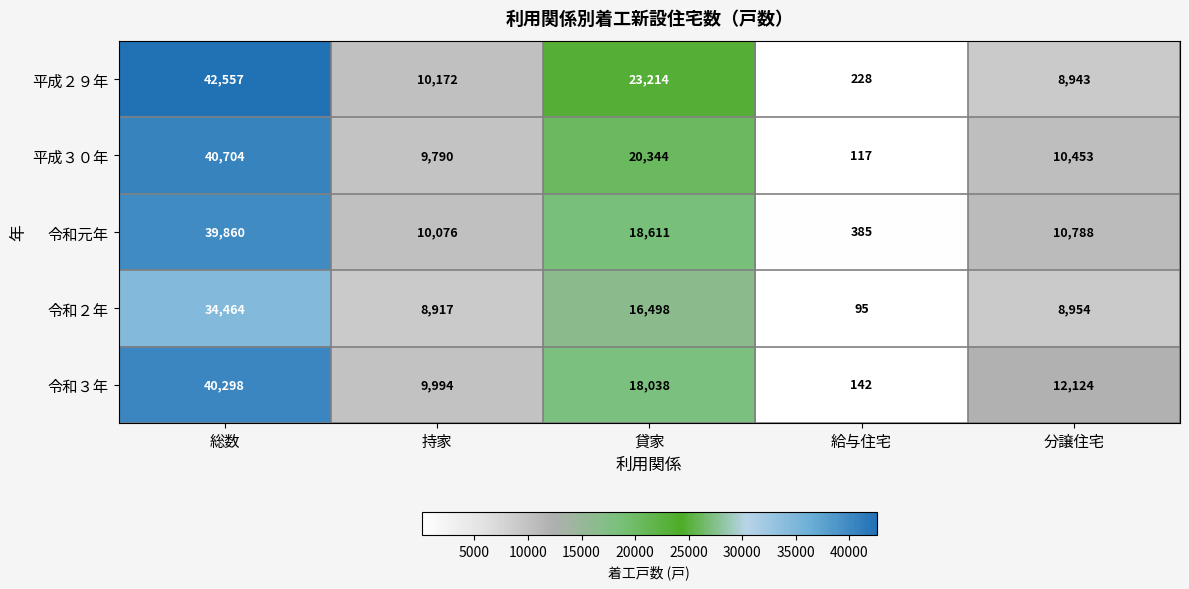

Which series has the largest total across all categories?

平成２９年